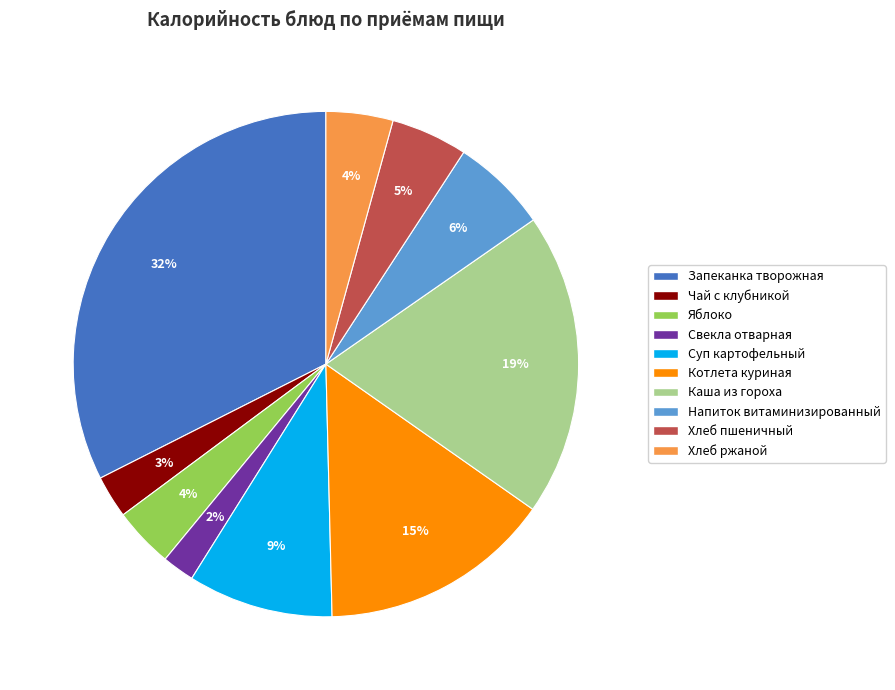

How many segments does this pie chart have?

10